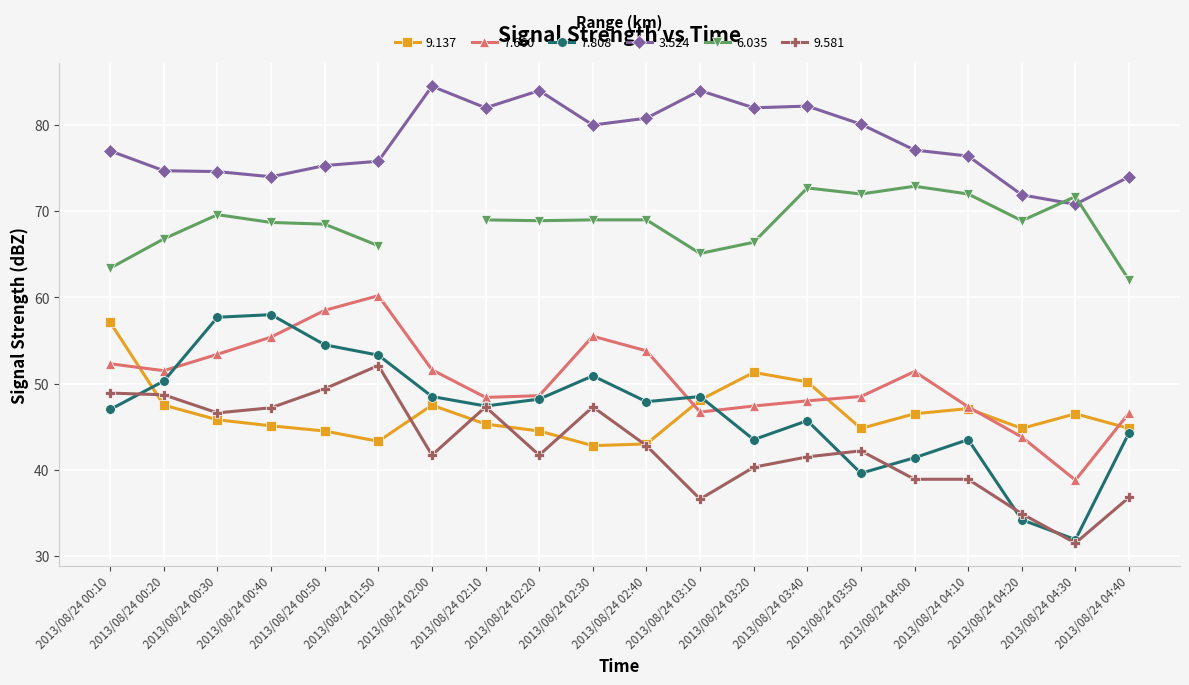

Rank the categories by 7.660 value from lowest to highest.

2013/08/24 04:30, 2013/08/24 04:20, 2013/08/24 04:40, 2013/08/24 03:10, 2013/08/24 04:10, 2013/08/24 03:20, 2013/08/24 03:40, 2013/08/24 02:10, 2013/08/24 03:50, 2013/08/24 02:20, 2013/08/24 04:00, 2013/08/24 00:20, 2013/08/24 02:00, 2013/08/24 00:10, 2013/08/24 00:30, 2013/08/24 02:40, 2013/08/24 00:40, 2013/08/24 02:30, 2013/08/24 00:50, 2013/08/24 01:50